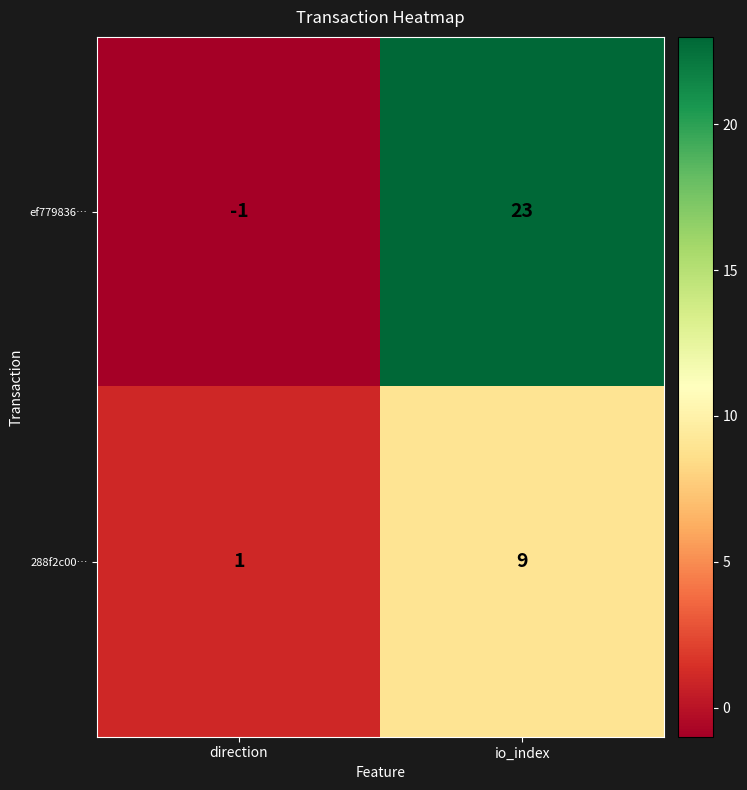

Reading right to left, list all the values displayed in this chart.

ef779836…: io_index=23	direction=-1
288f2c00…: io_index=9	direction=1